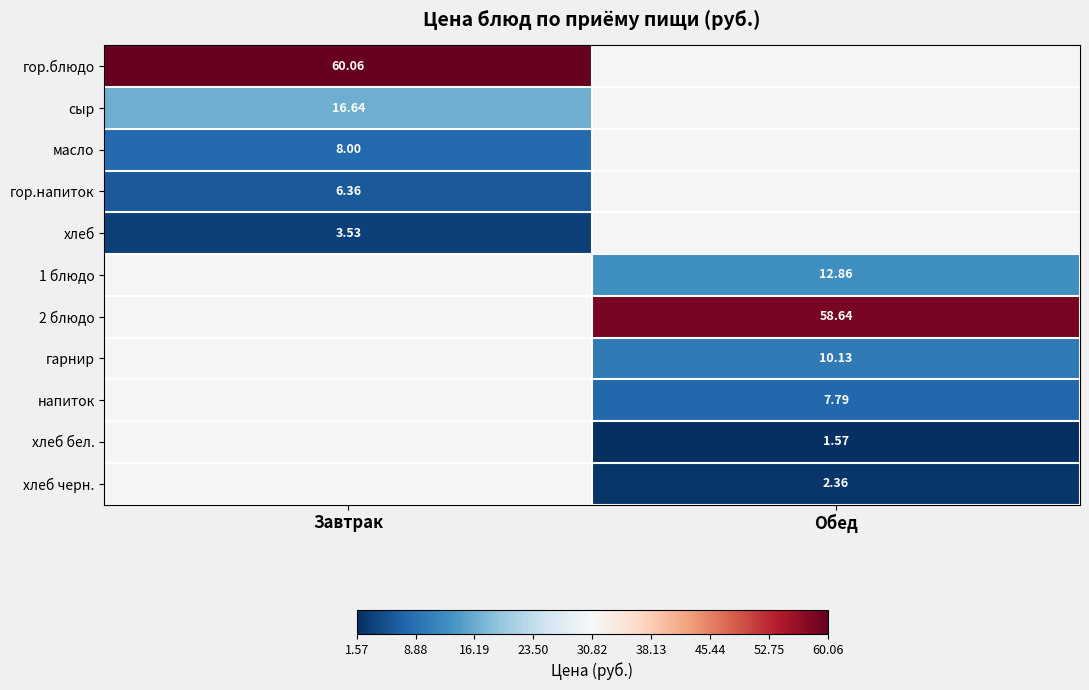

Which has a higher value, Завтрак or Обед?

Обед